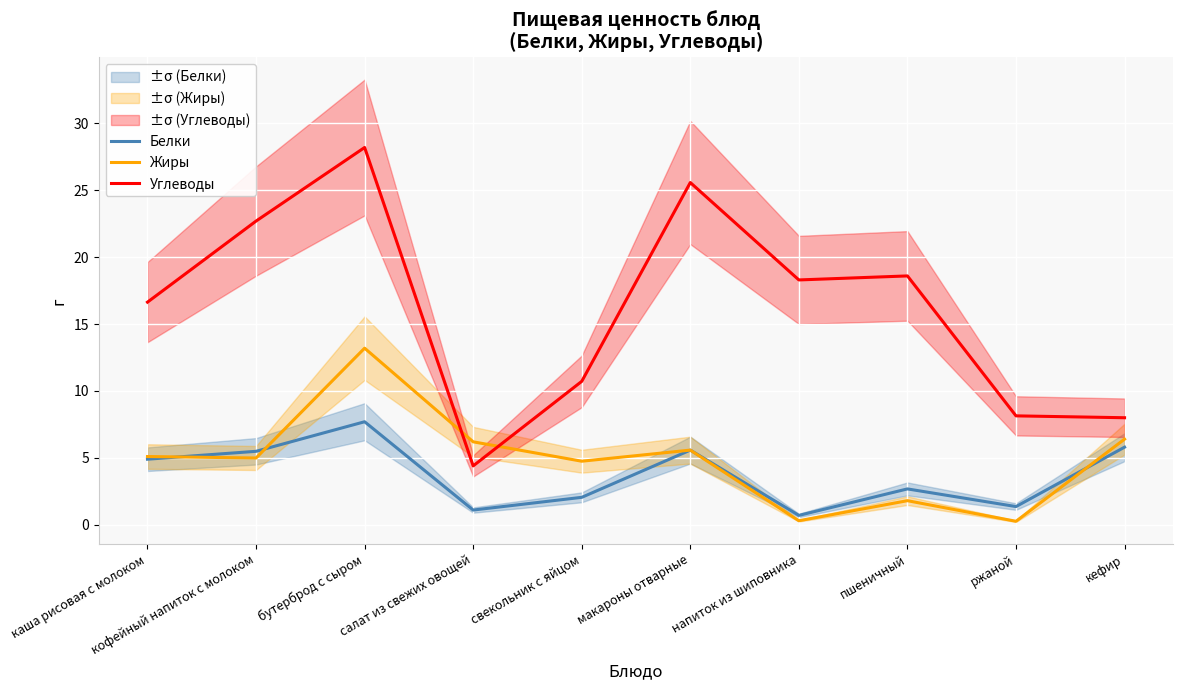

Reading left to right, list all the values displayed in this chart.

Белки: 4.9	5.5	7.7	1.1	2.0	5.6	0.7	2.7	1.4	5.8
Жиры: 5.1	5.0	13.2	6.2	4.8	5.6	0.3	1.8	0.3	6.4
Углеводы: 16.6	22.7	28.2	4.4	10.7	25.6	18.3	18.6	8.1	8.0